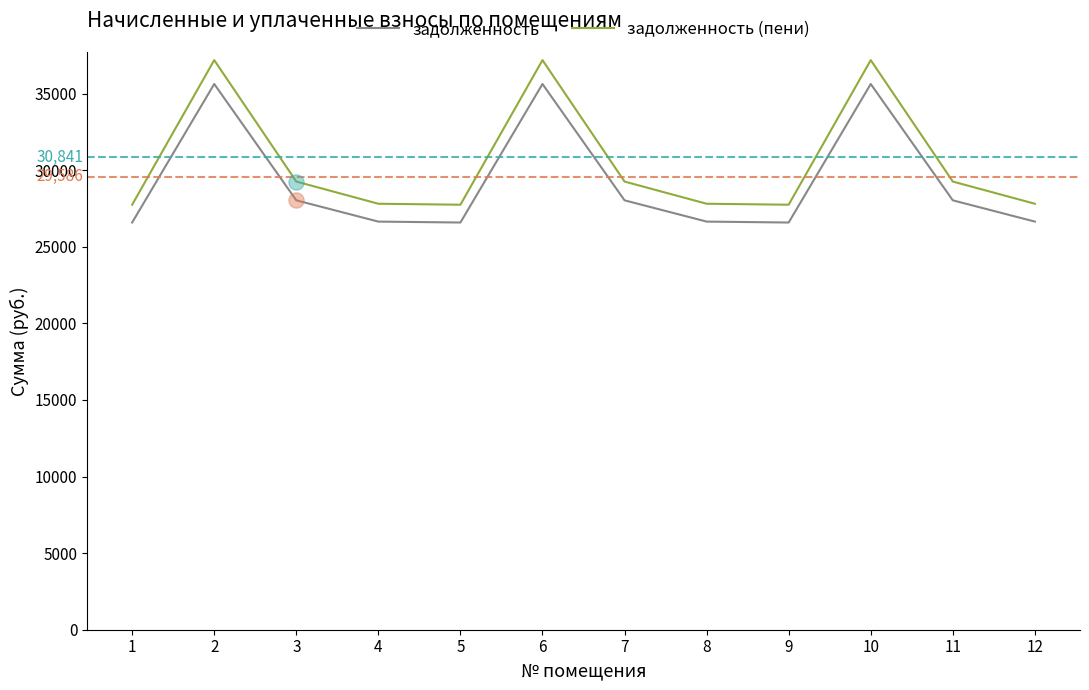

Which series has the largest range (max minus min)?

задолженность (пени)